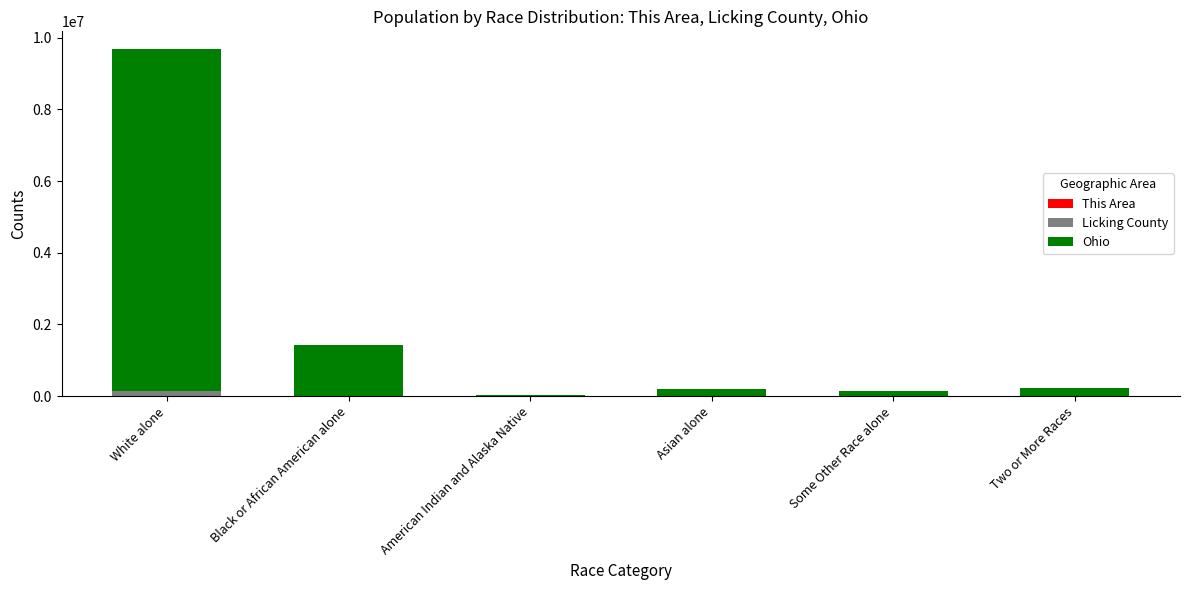

Does the chart contain stacked bars?

Yes